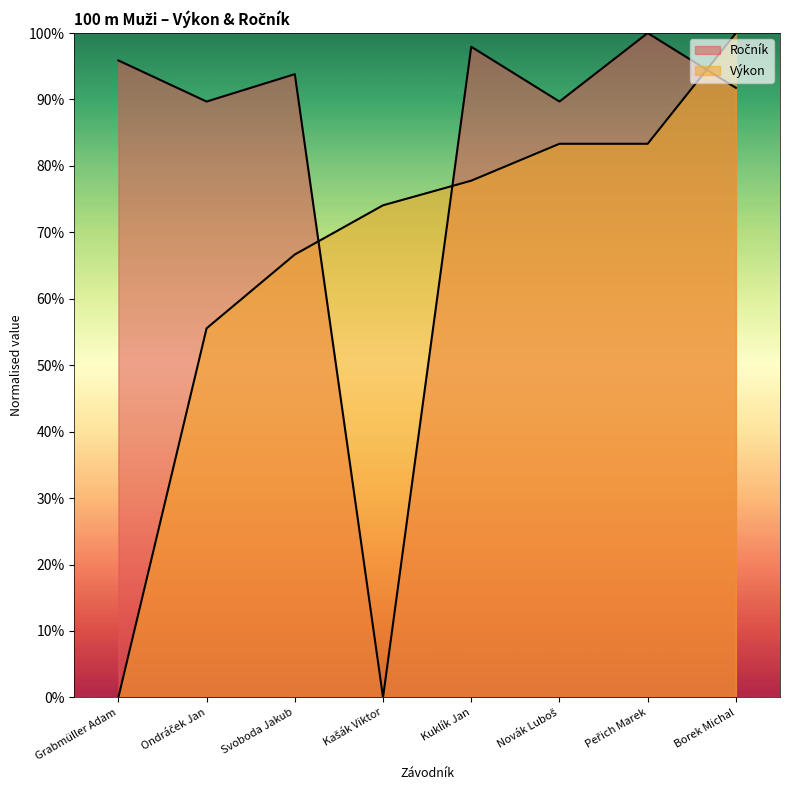

Is the value of Výkon at Novák Luboš greater than the value of Ročník at Grabmüller Adam?

No